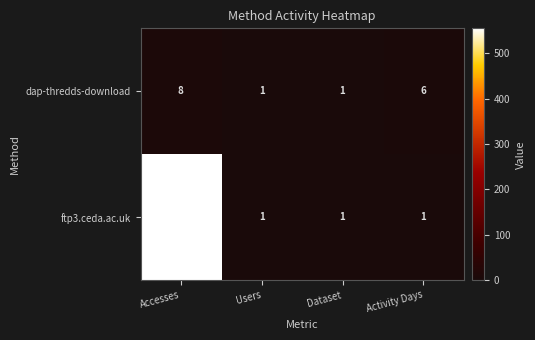

At how many categories does at least one series exceed 188?

1